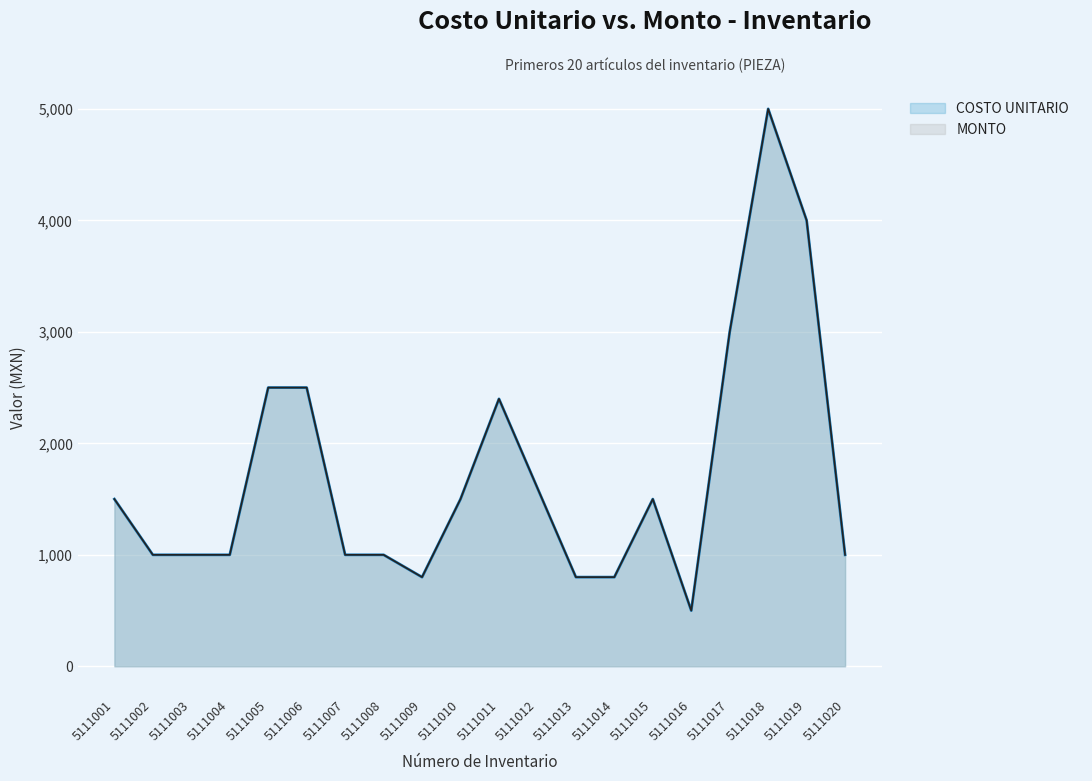

Which series changed the most between 5111013 and 5111015?

COSTO UNITARIO